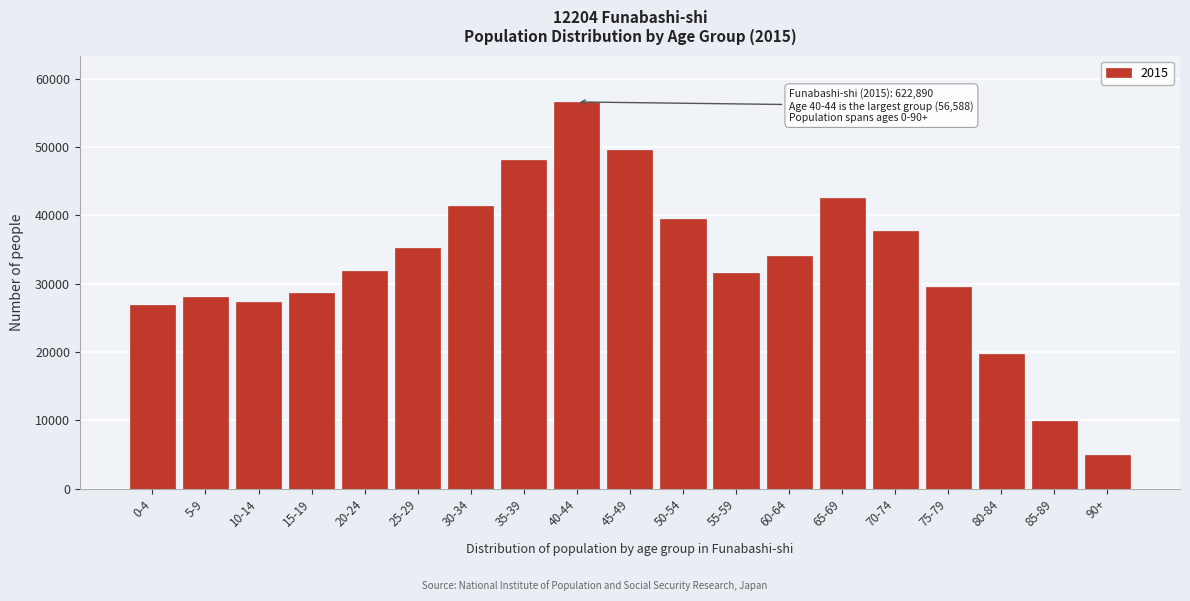

Reading left to right, what are all the values shown in this chart?

26911	28096	27374	28570	31868	35249	41288	48139	56588	49503	39468	31527	34040	42564	37704	29544	19700	9849	4908